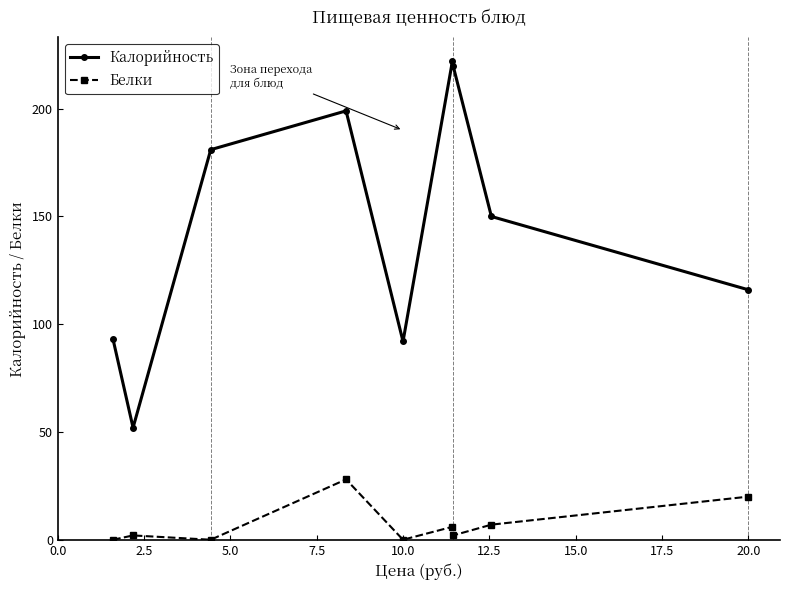

List the series in order of their overall mean, lowest first.

Белки, Калорийность